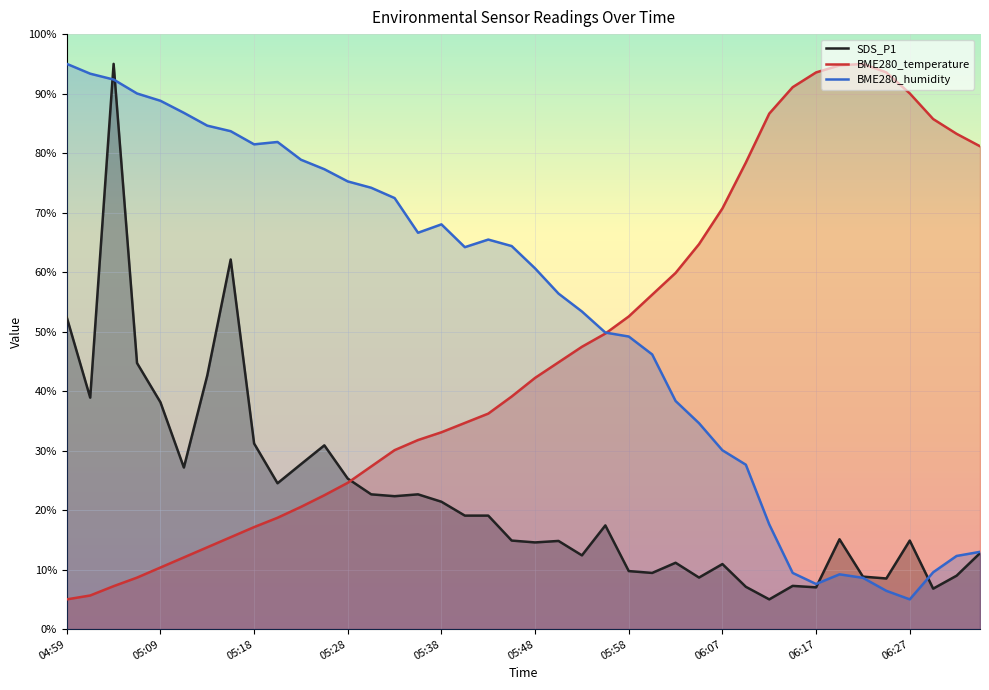

How many times do BME280_humidity and SDS_P1 cross each other?

4